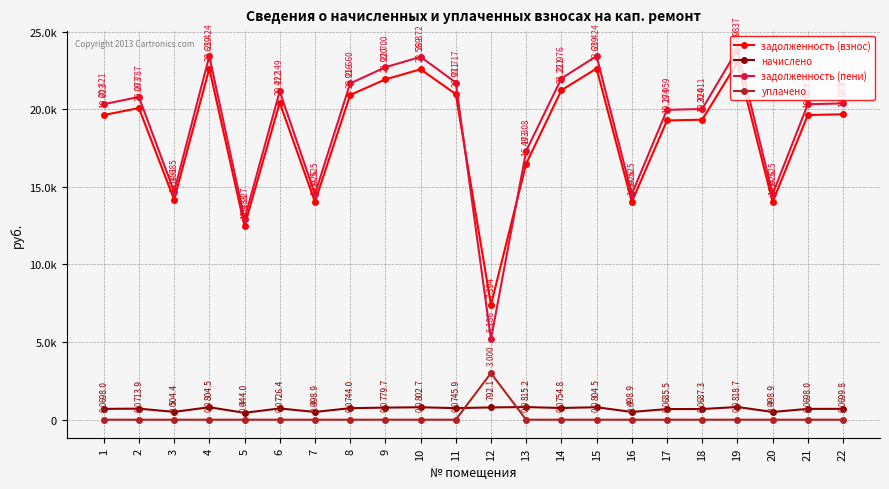

What are all the series names shown in the legend?

задолженность (взнос), начислено, задолженность (пени), уплачено